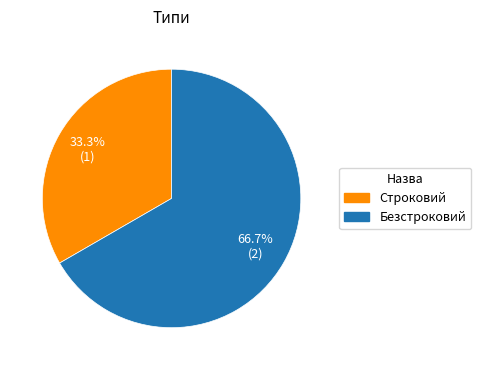

Which has a higher value, Строковий or Безстроковий?

Безстроковий